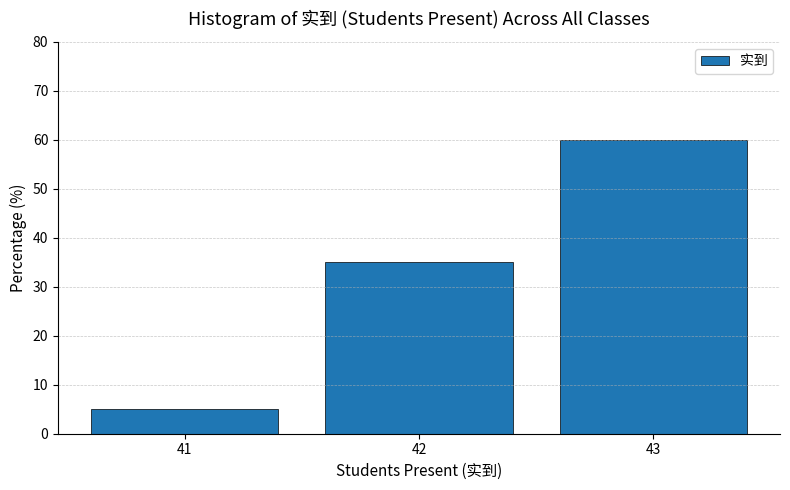

Reading left to right, transcribe all the data shown in this chart.

41=5	42=35	43=60